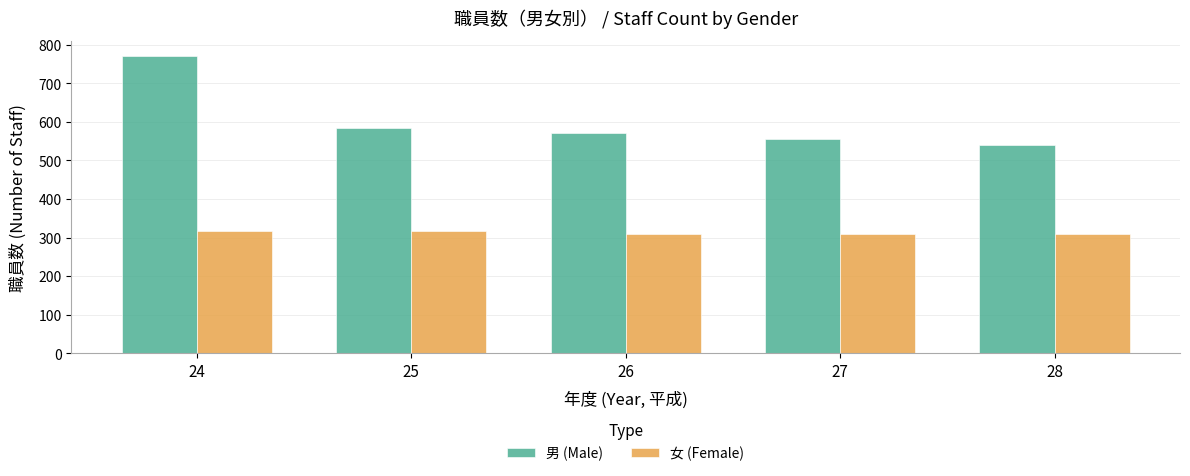

What is the value of the 女 (Female) bar at the 2nd from the left?

316